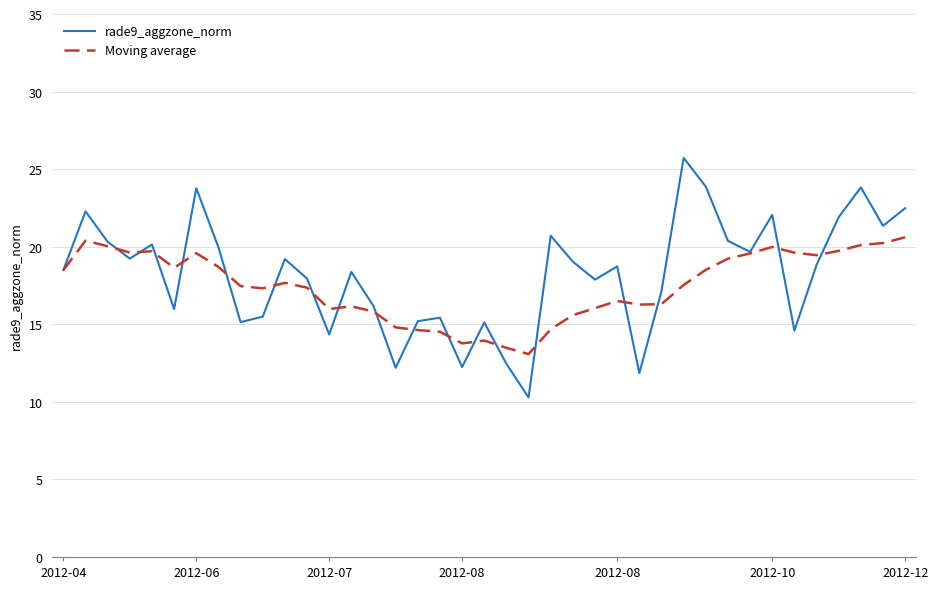

Which series has the largest range (max minus min)?

rade9_aggzone_norm